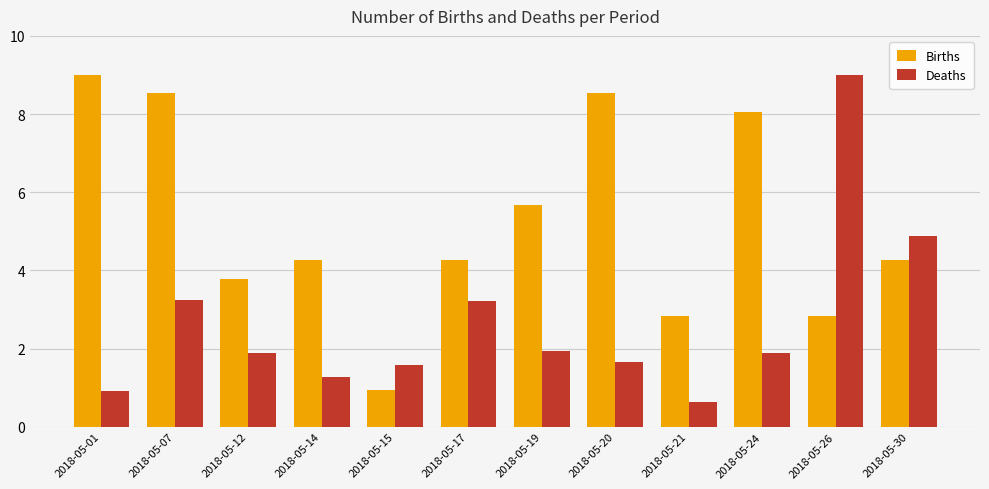

What is the smallest value displayed?

0.6